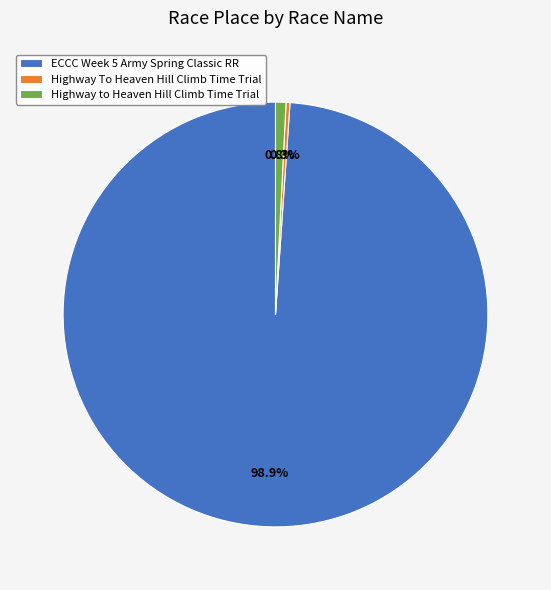

The ECCC Week 5 Army Spring Classic RR slice represents 89% of the pie. True or false?

False